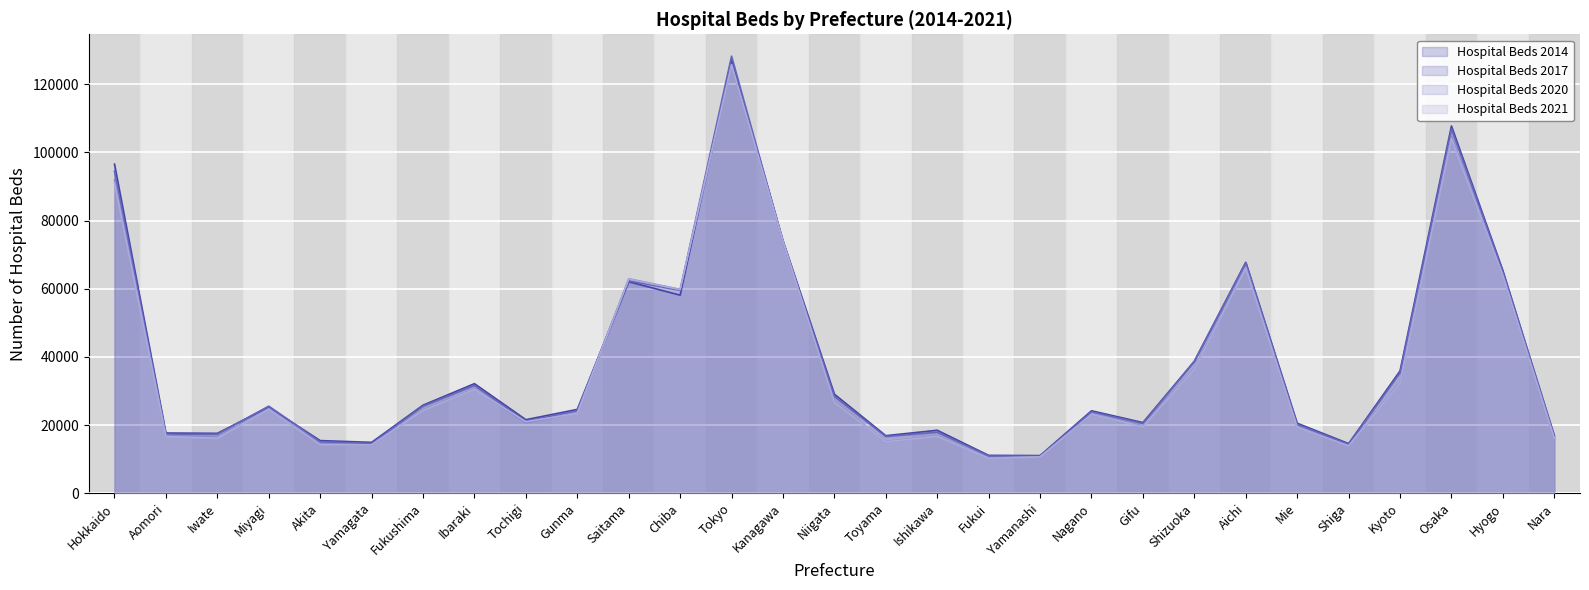

How many data points does each series have?

29